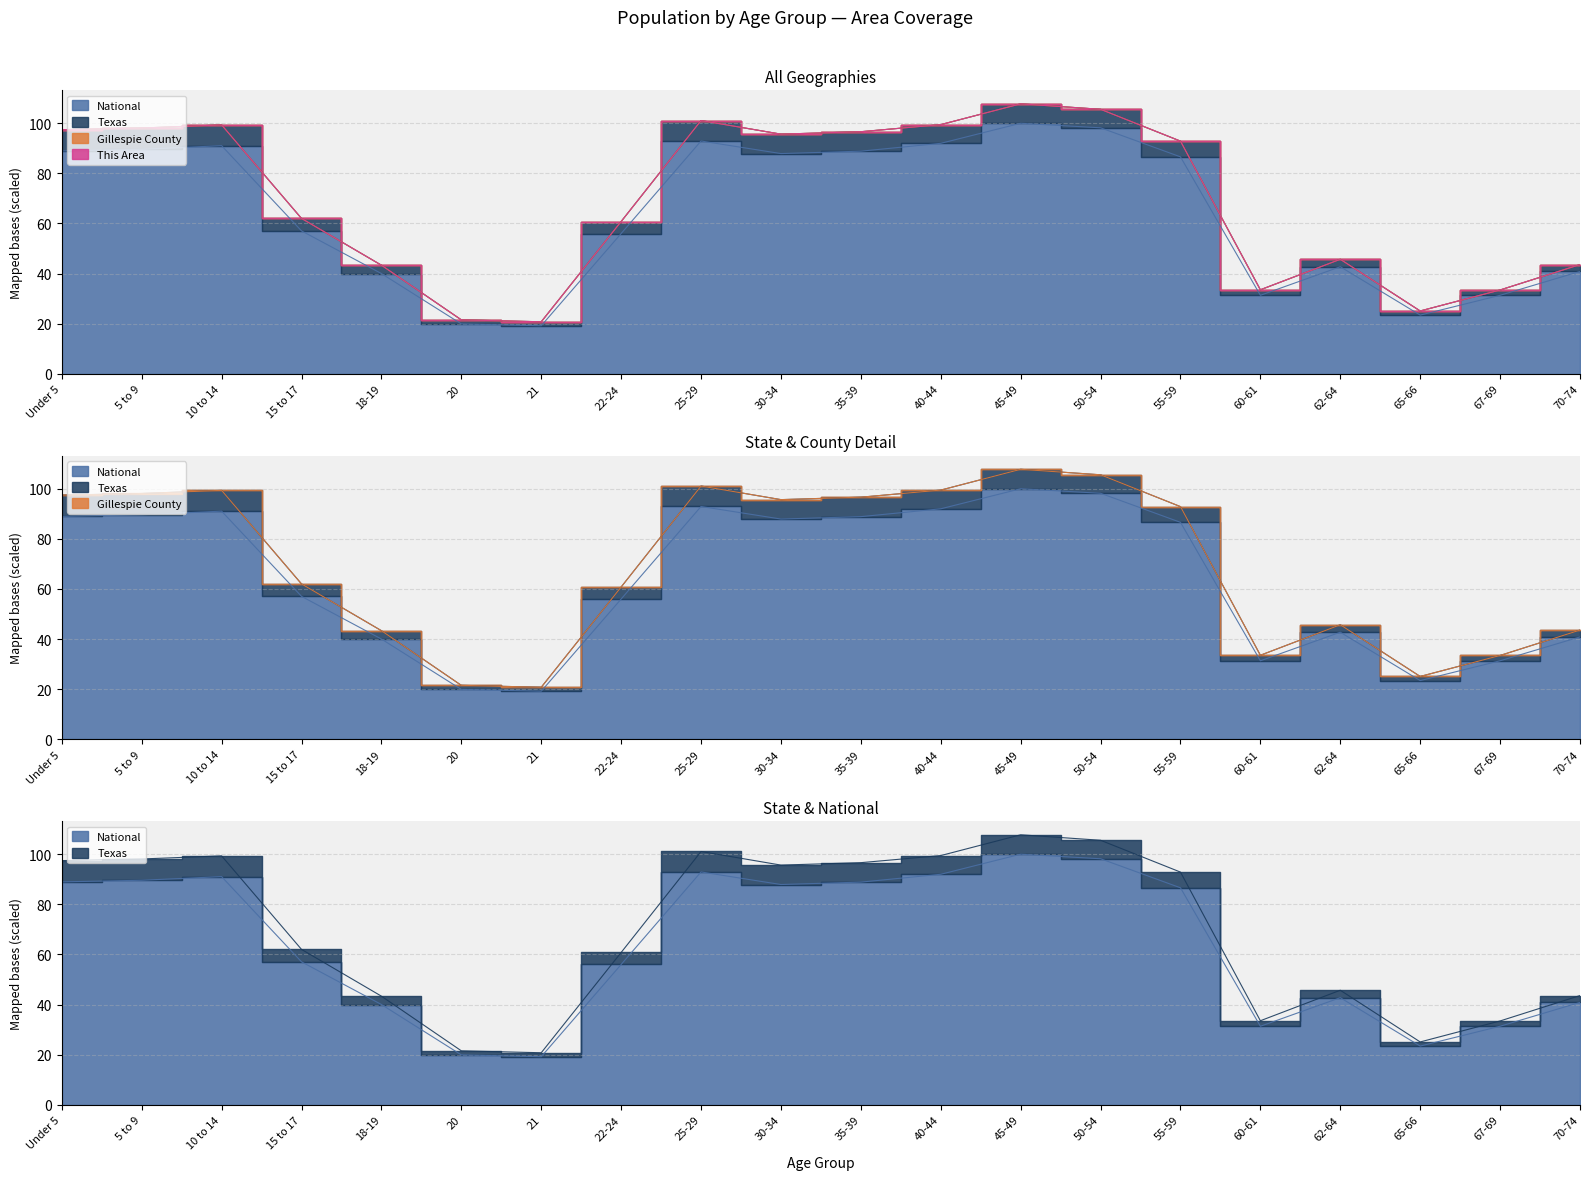

Which category has the highest value across all series?

45-49